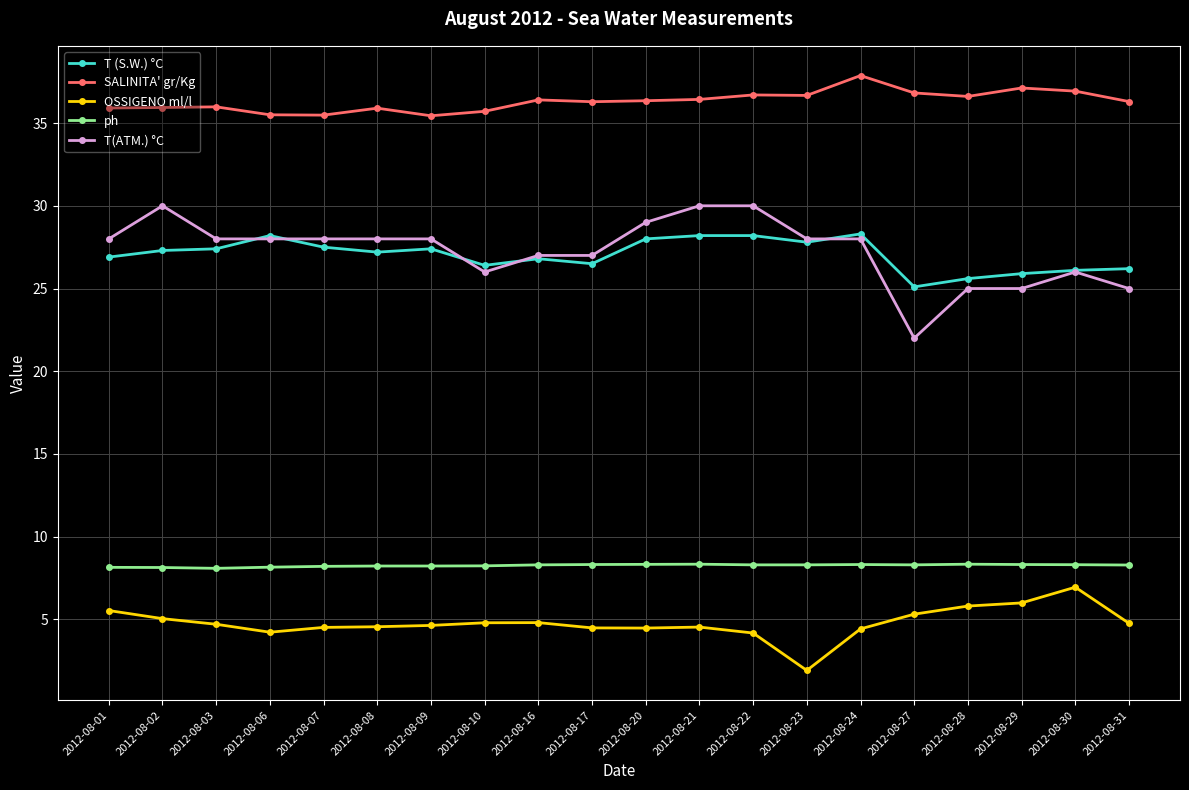

What value does the T (S.W.) °C series have at 2012-08-17?

26.5